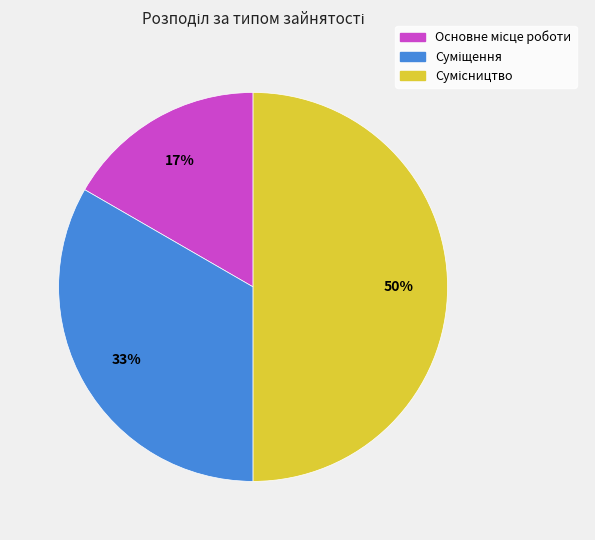

To the nearest percent, what is the difference between the largest and smallest slice percentages?

33%